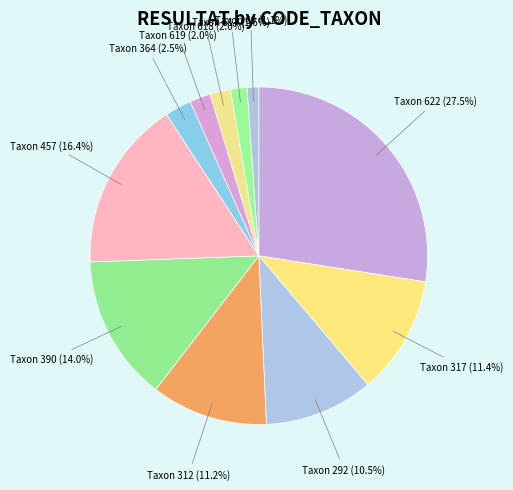

Between Taxon 69 and Taxon 317, which is larger?

Taxon 317